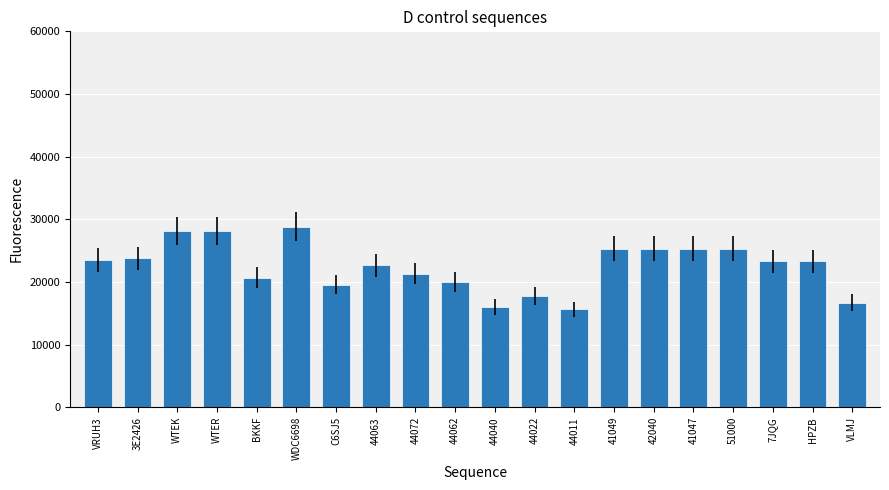

Is it true that the value at 44011 is 15620?

True